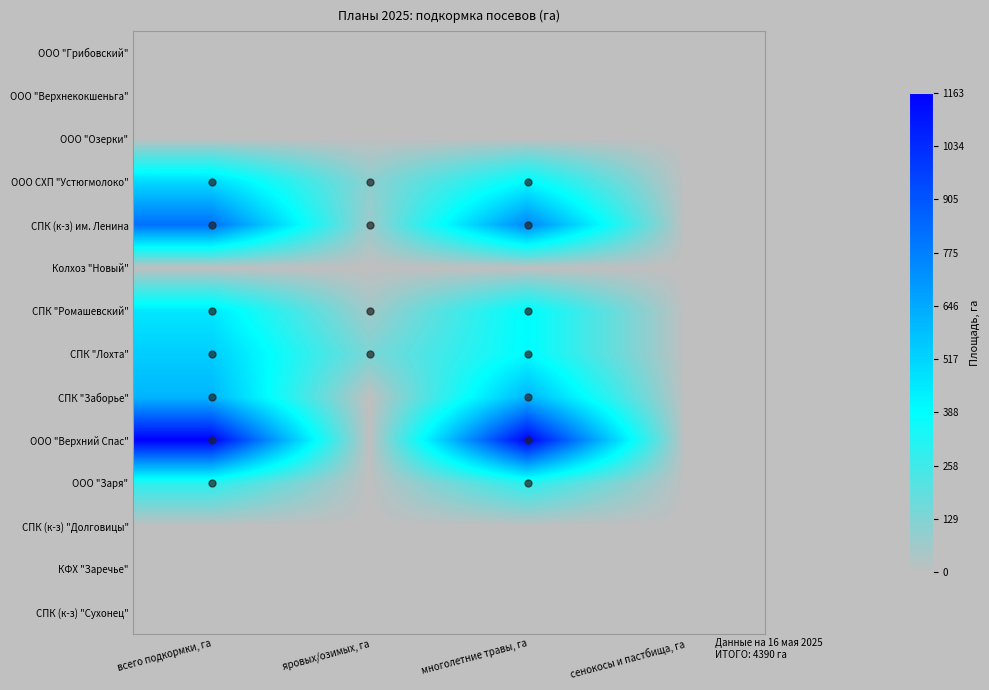

Between многолетние травы, га and всего подкормки, га, which is larger?

многолетние травы, га